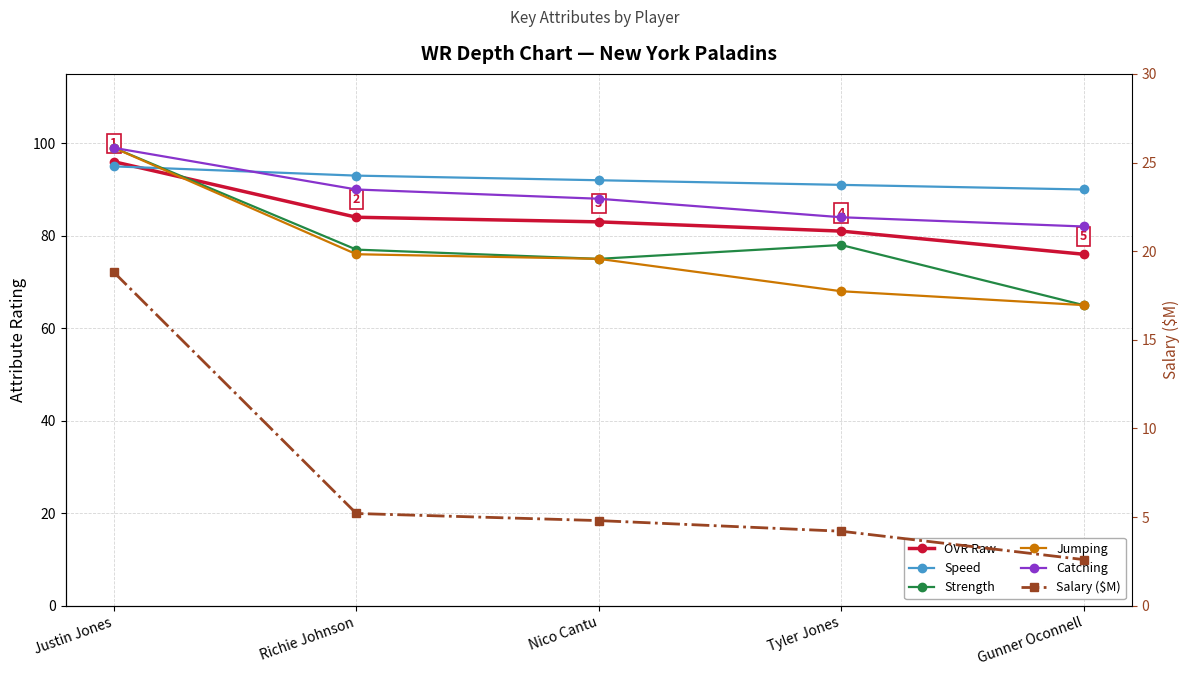

What is the label of the 4th point from the left?

Tyler Jones